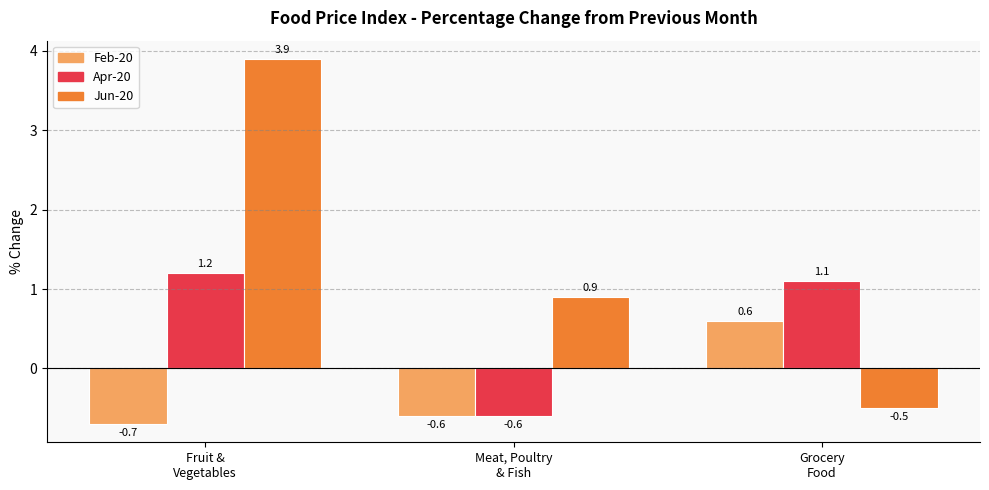

List the labels in order of Feb-20 value, smallest first.

Fruit &
Vegetables, Meat, Poultry
& Fish, Grocery
Food